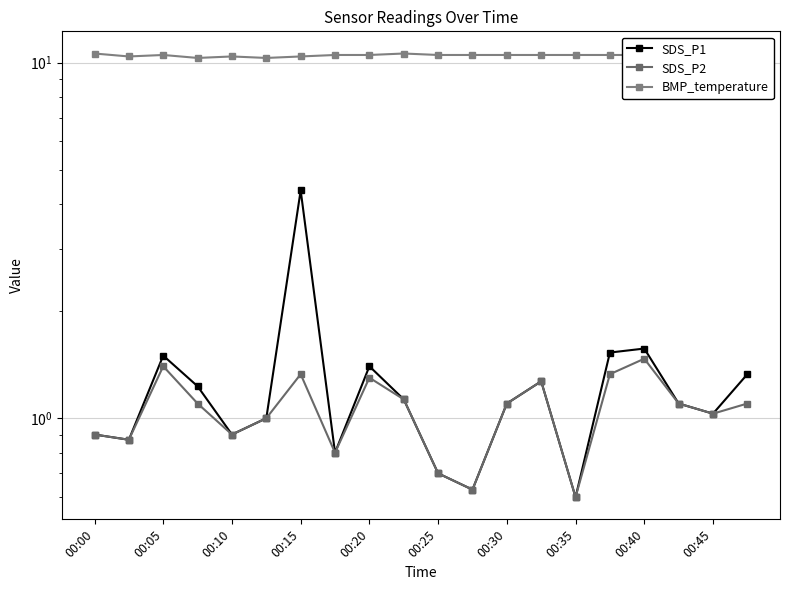

What is the approximate value of BMP_temperature at 00:35?

10.5